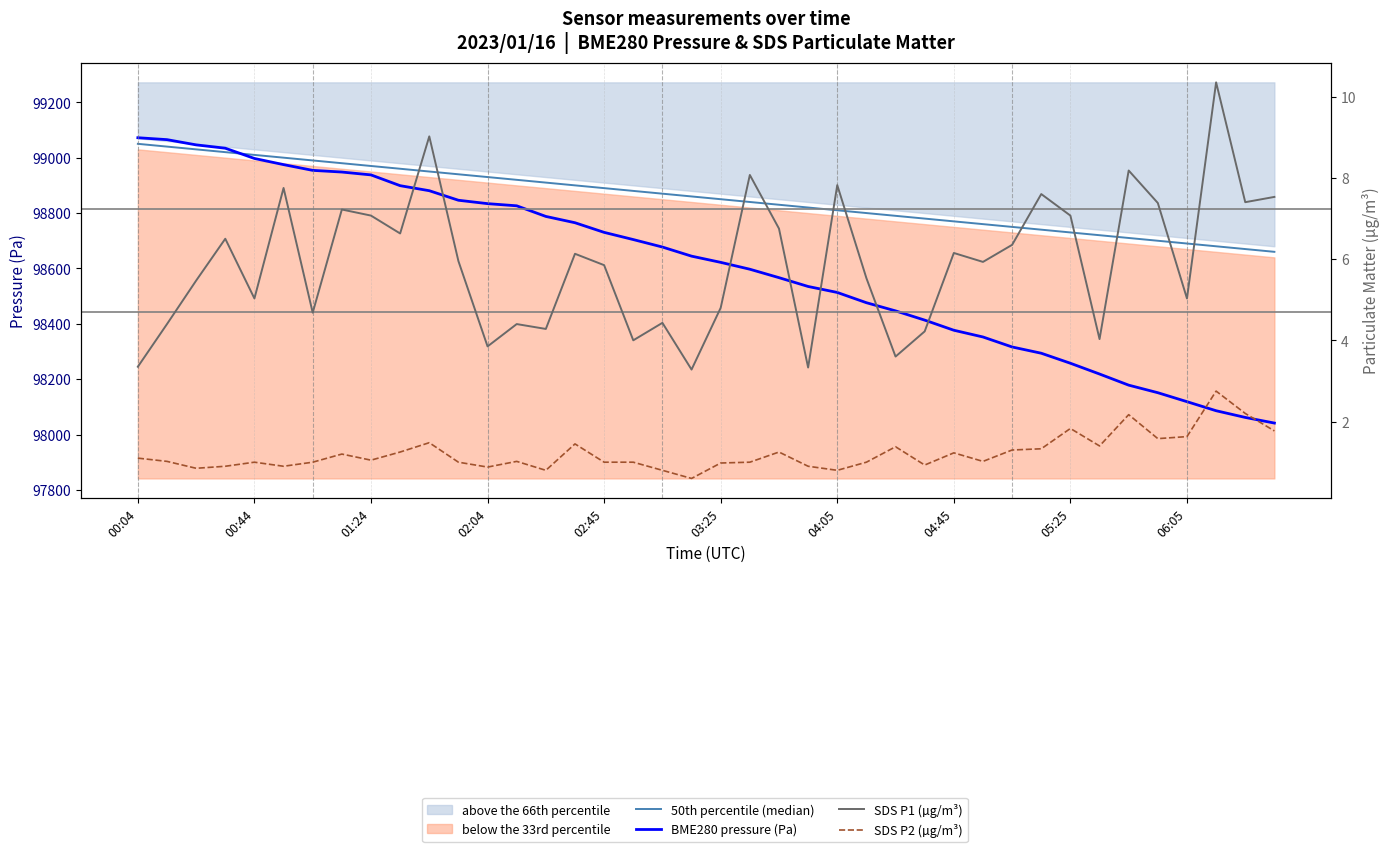

Read the SDS P2 (µg/m³) value at 03:25.

0.9